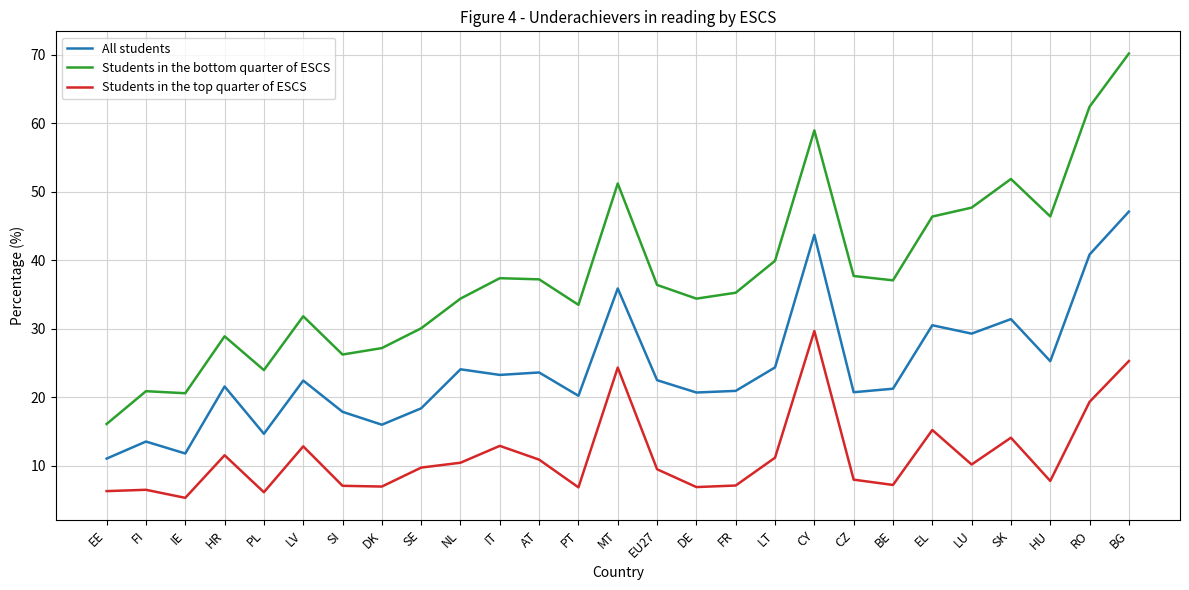

Is it true that Students in the top quarter of ESCS equals 15.0 at AT?

False